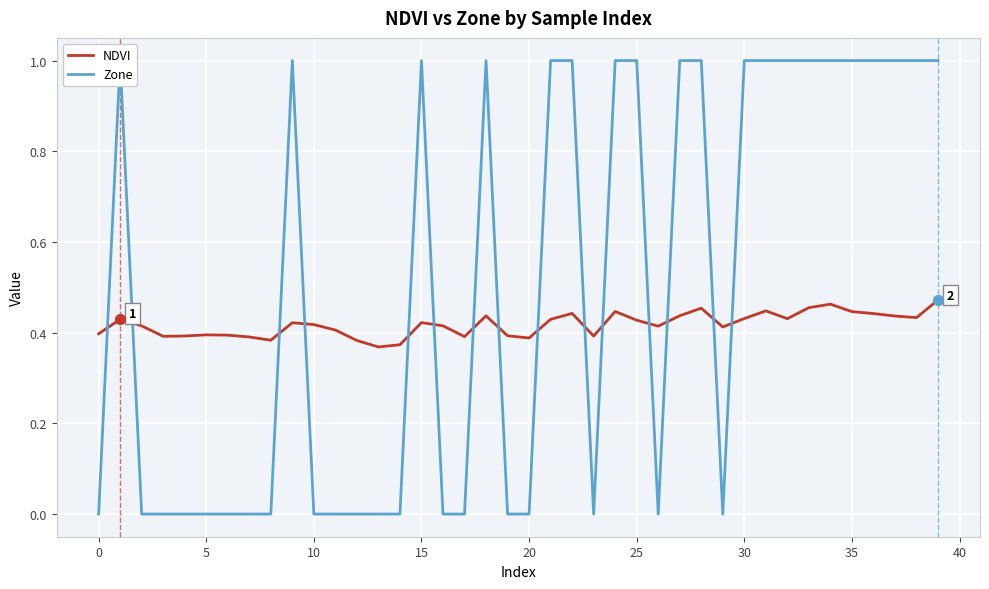

At which category is the sum across all series the highest?

39